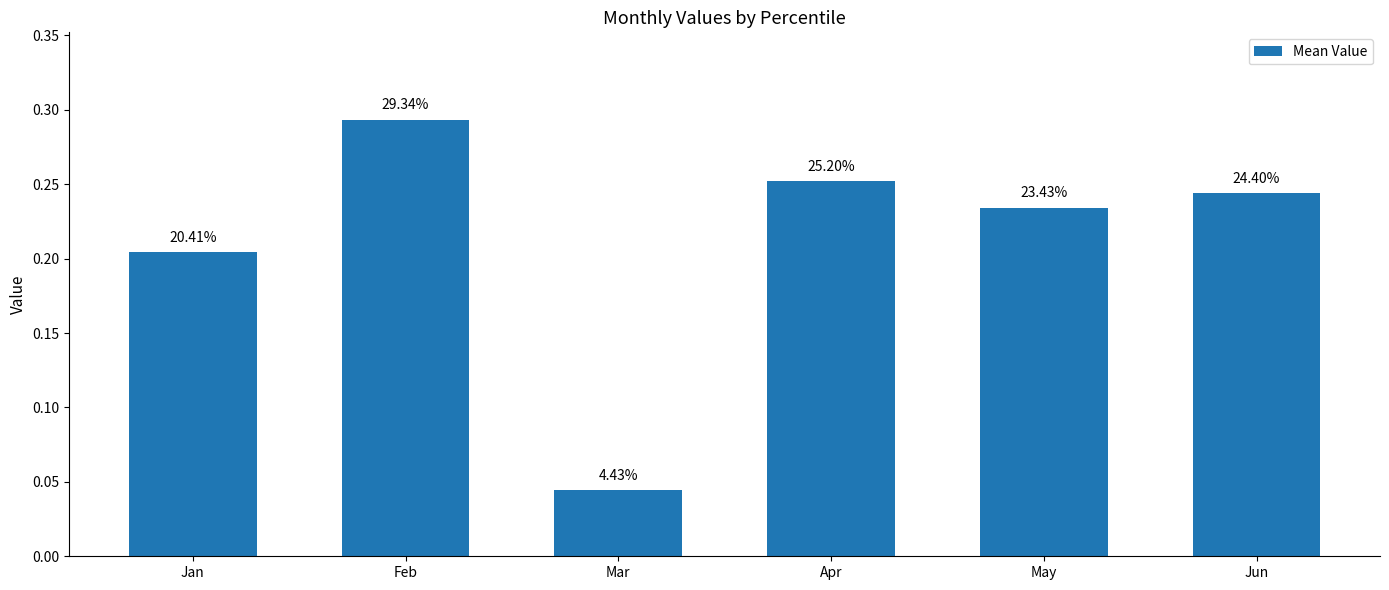

How many bars are there in total?

6